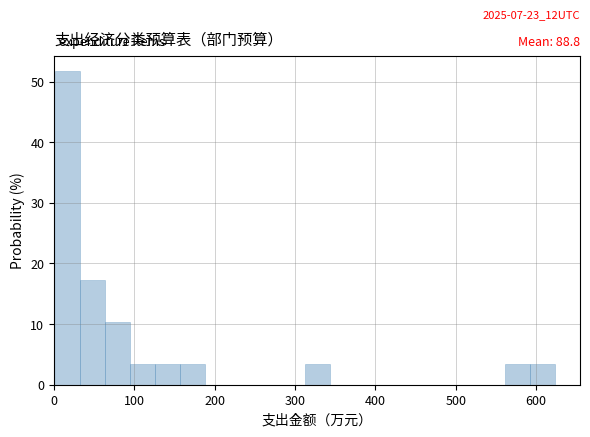

Around what value on the x-axis is the tallest bar? Give the approximate position of its centre, as read against the axis.

20